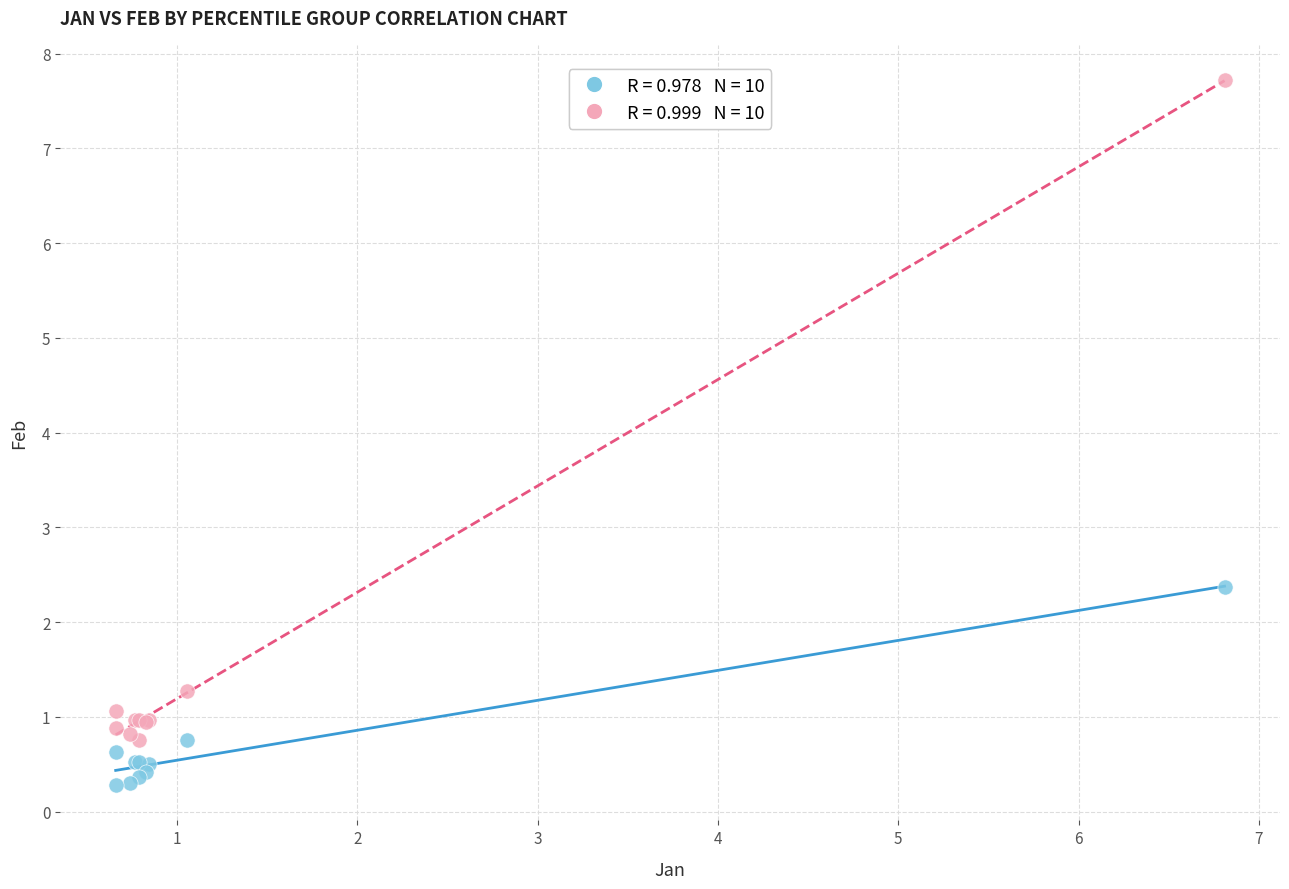

Across all series, what Y value is closest to 4?

2.4